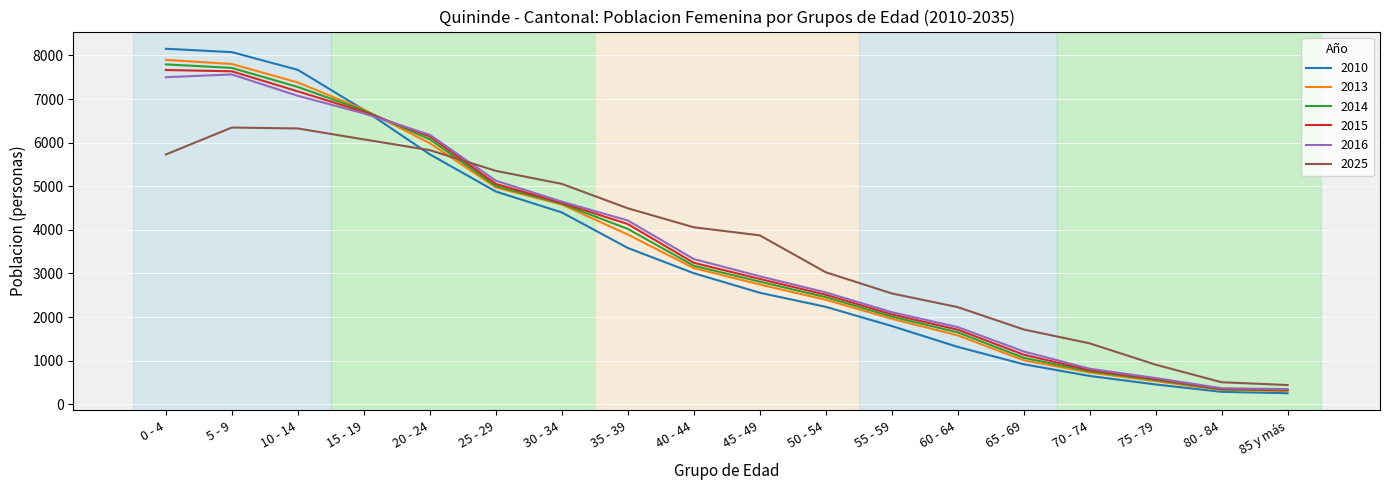

Rank the series by their maximum value, from lowest to highest.

2025, 2016, 2015, 2014, 2013, 2010